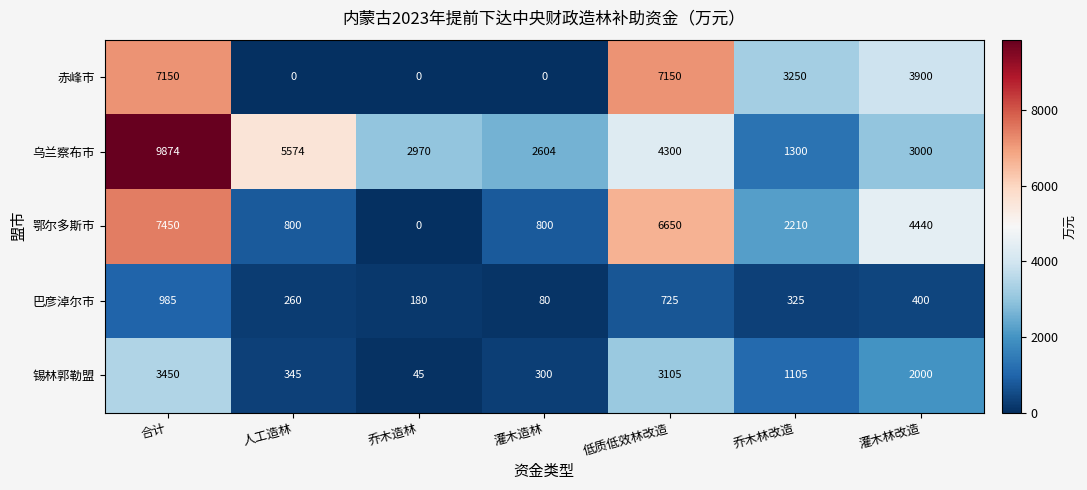

Rank the series at 灌木造林 from highest to lowest value.

乌兰察布市, 鄂尔多斯市, 锡林郭勒盟, 巴彦淖尔市, 赤峰市